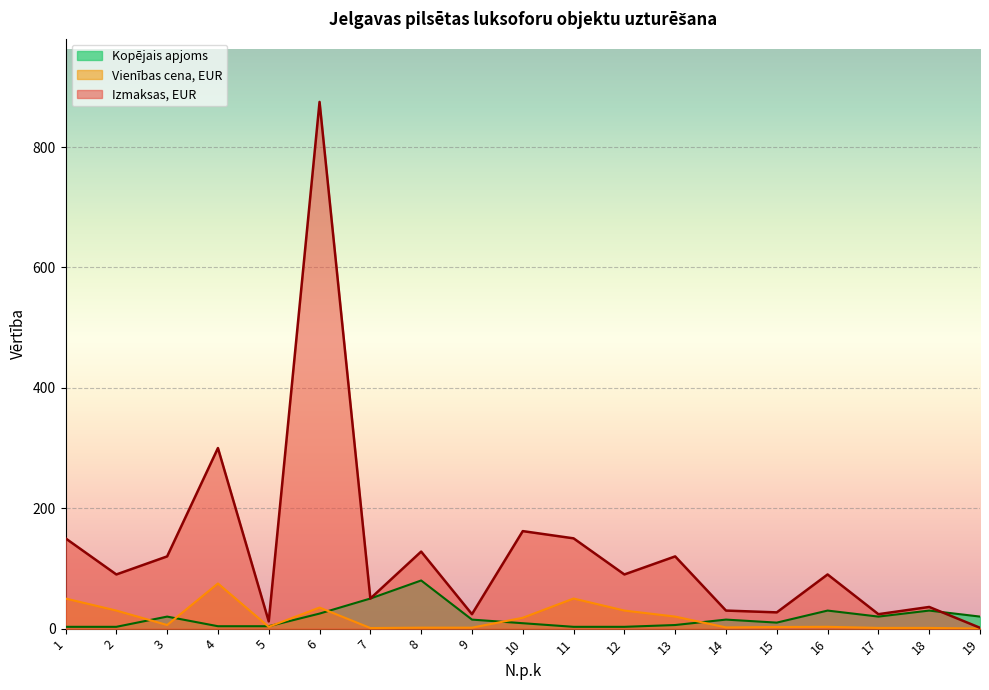

Reading left to right, extract all data points from this chart.

Izmaksas, EUR: 150.0	90.0	120.0	300.0	12.0	875.0	50.0	128.0	24.0	162.0	150.0	90.0	120.0	30.0	27.0	90.0	24.0	36.0	1.4
Vienības cena, EUR: 50.0	30.0	6.0	75.0	3.0	35.0	1.0	1.6	1.6	18.0	50.0	30.0	20.0	2.0	2.7	3.0	1.2	1.2	0.1
Kopējais apjoms: 3.0	3.0	20.0	4.0	4.0	25.0	50.0	80.0	15.0	9.0	3.0	3.0	6.0	15.0	10.0	30.0	20.0	30.0	20.0